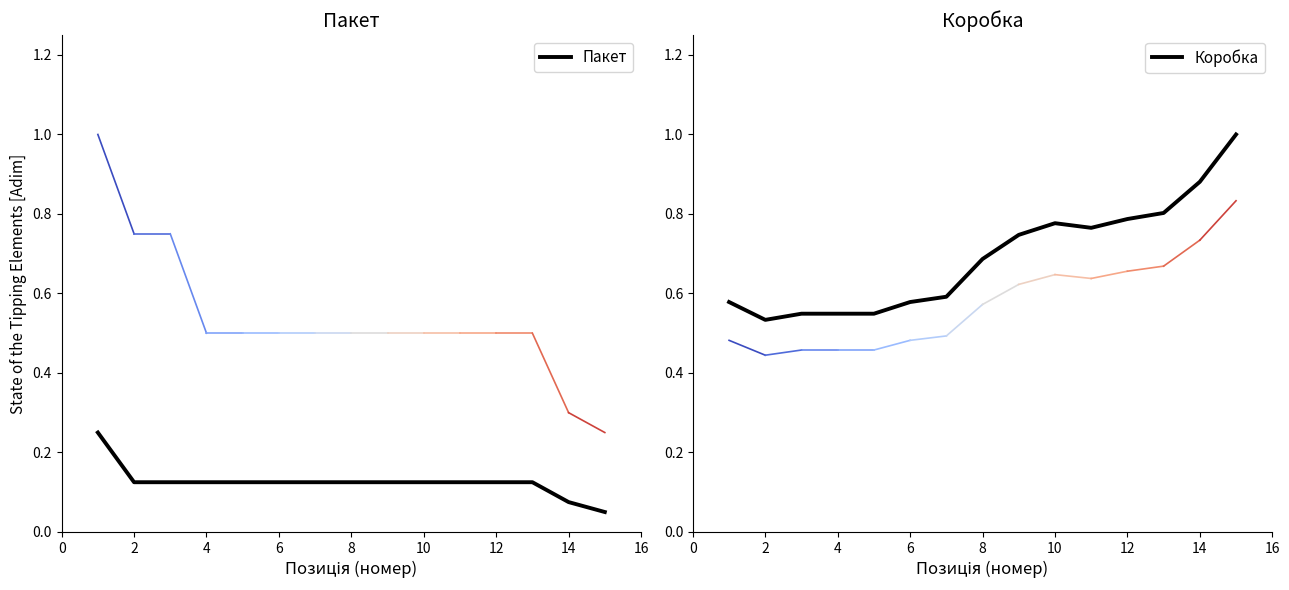

What is the maximum value for Коробка?

1.0